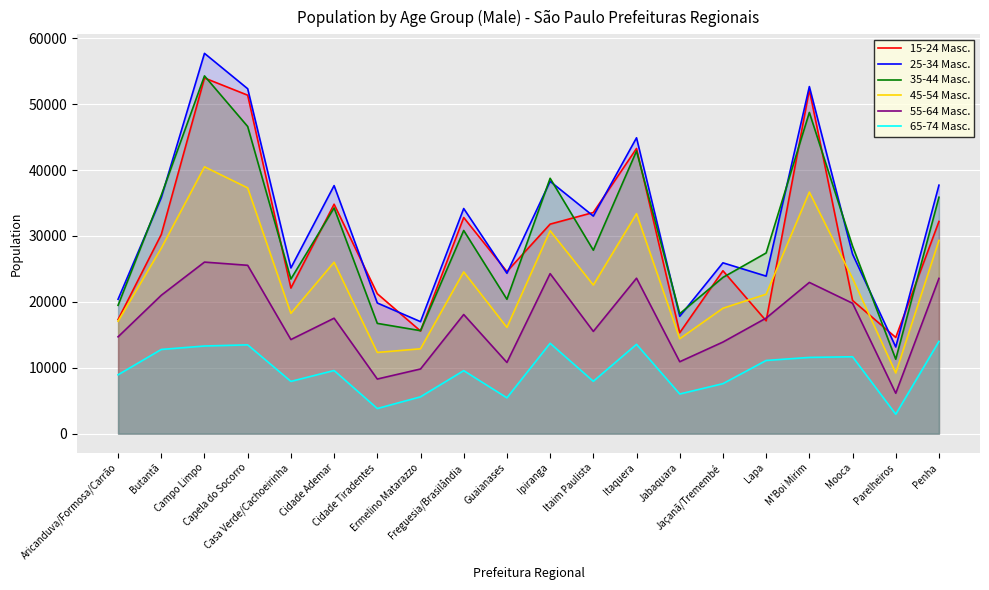

What is the value of the 45-54 Masc. point at the 20th from the left?

29322